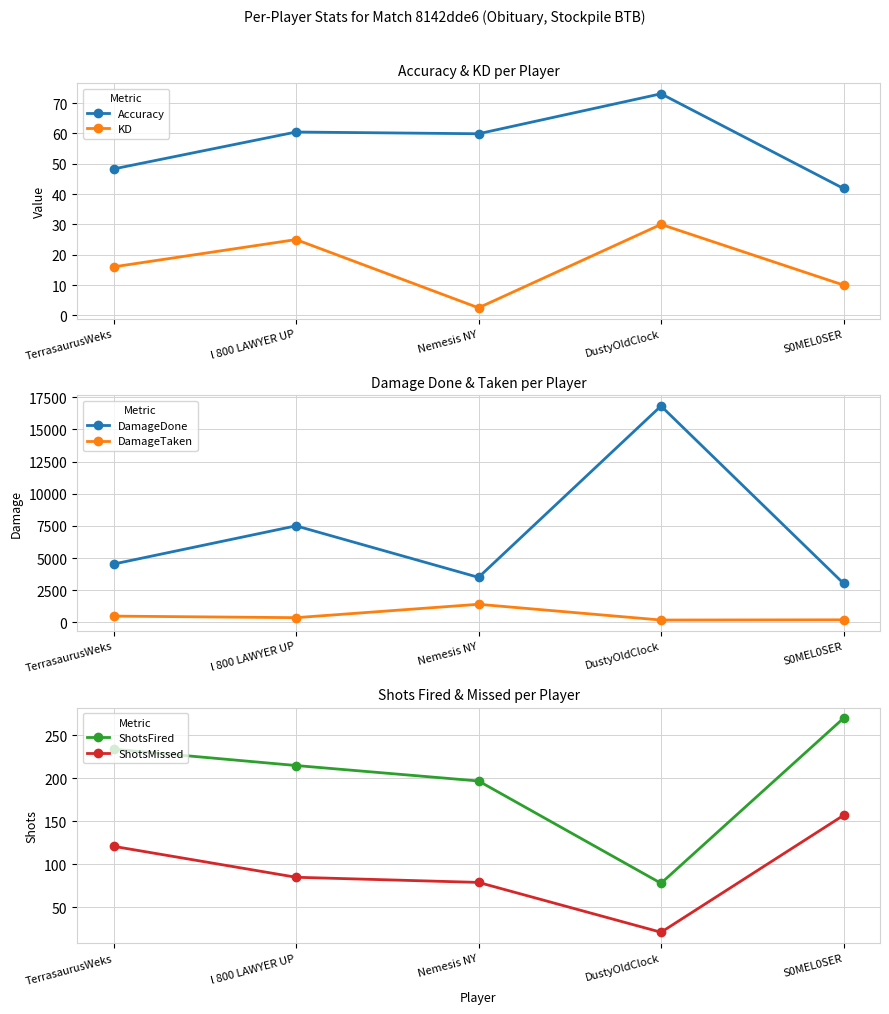

What is the minimum value shown in the chart?

2.5